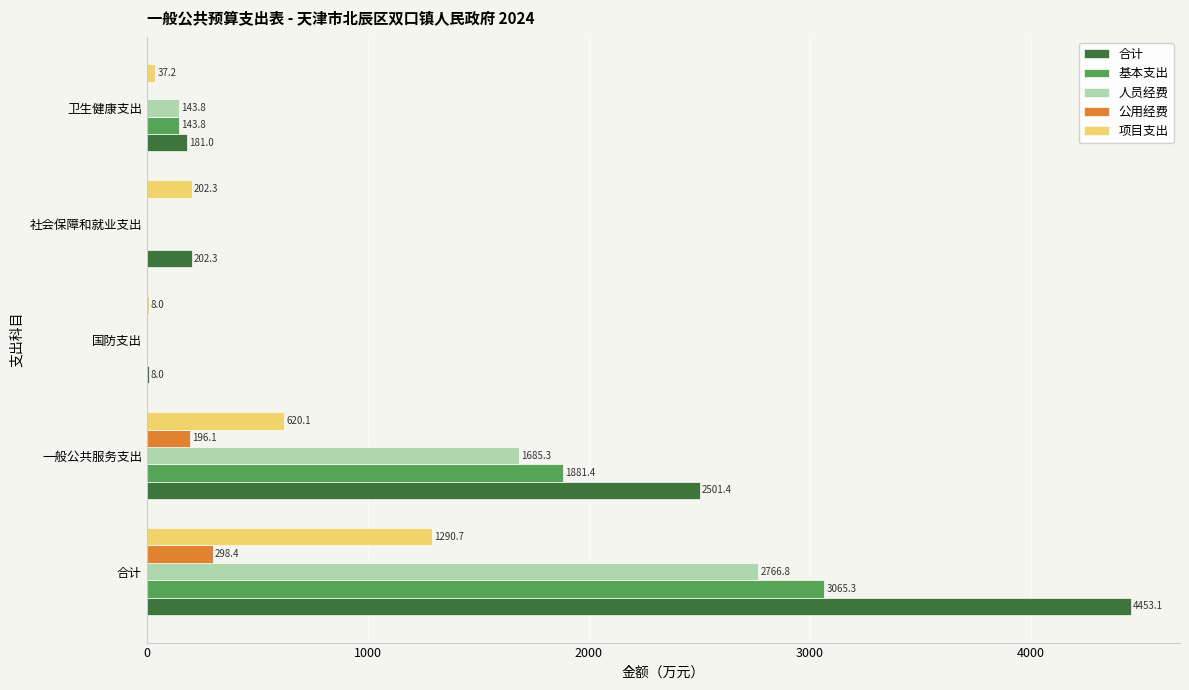

Where is 项目支出 nearest to the value 649?

一般公共服务支出